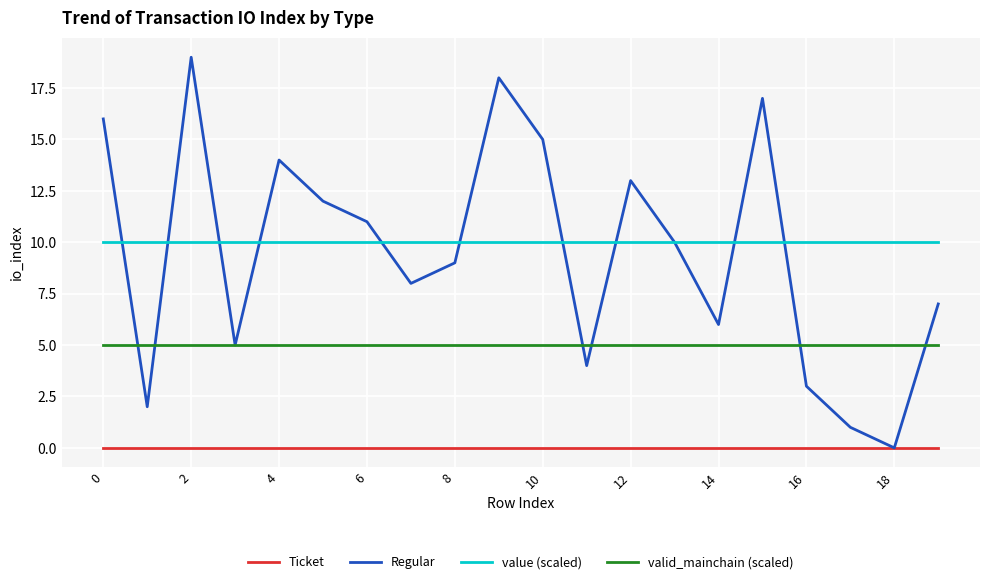

Which series has the largest range (max minus min)?

Regular